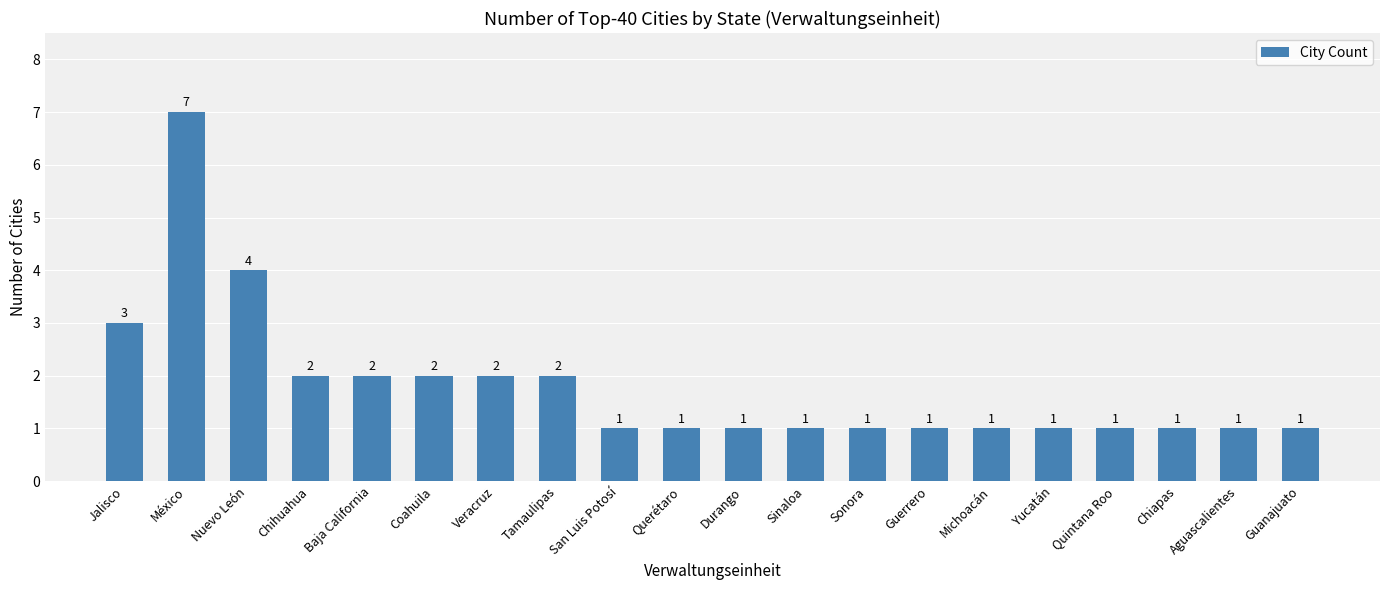

What is the label of the 10th bar from the left?

Querétaro